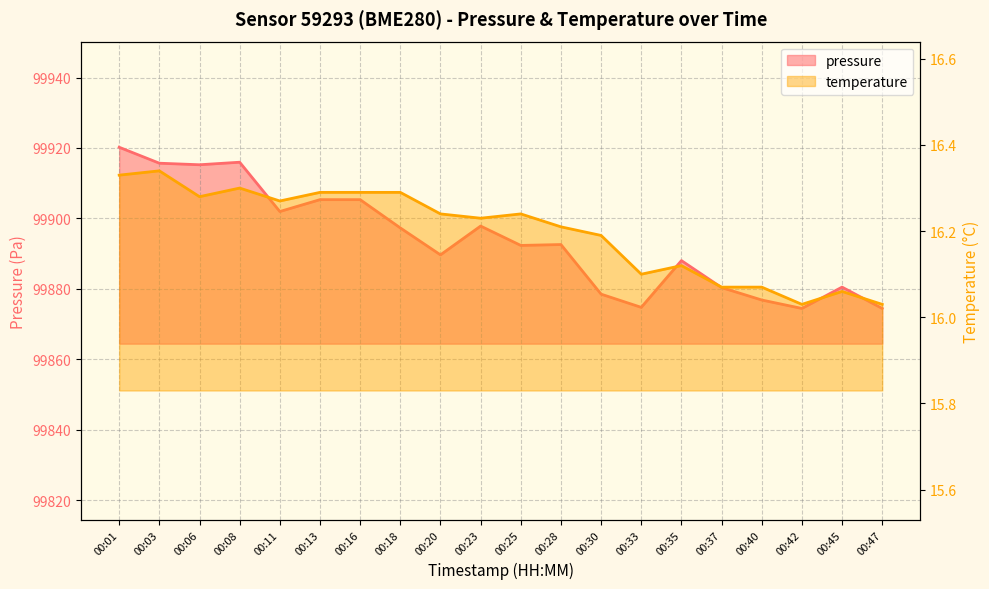

List the labels in order of pressure value, smallest first.

00:42, 00:47, 00:33, 00:40, 00:30, 00:37, 00:45, 00:35, 00:20, 00:25, 00:28, 00:18, 00:23, 00:11, 00:13, 00:16, 00:06, 00:03, 00:08, 00:01